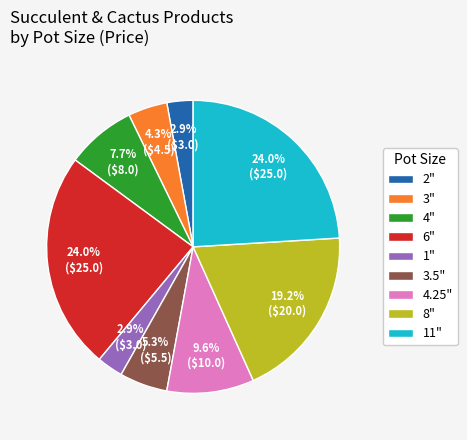

Which has a higher value, 8" or 6"?

6"